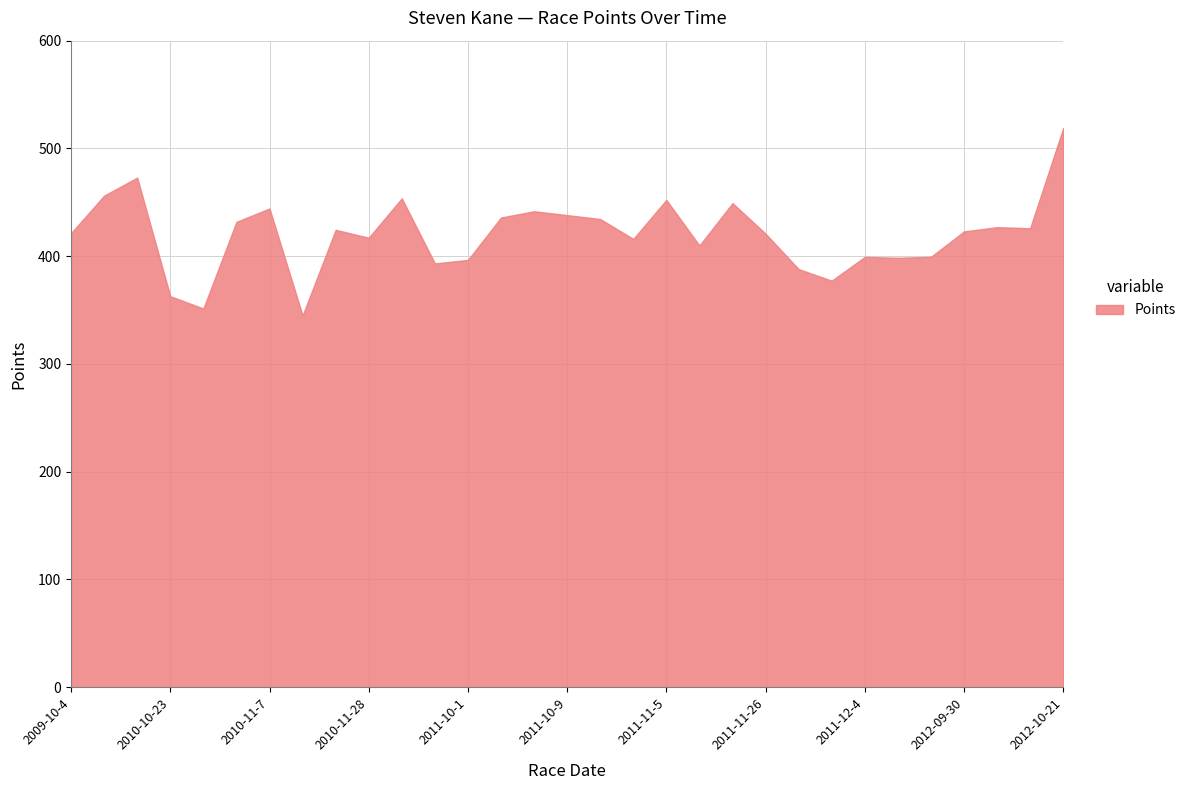

What is the minimum value shown in the chart?

345.0